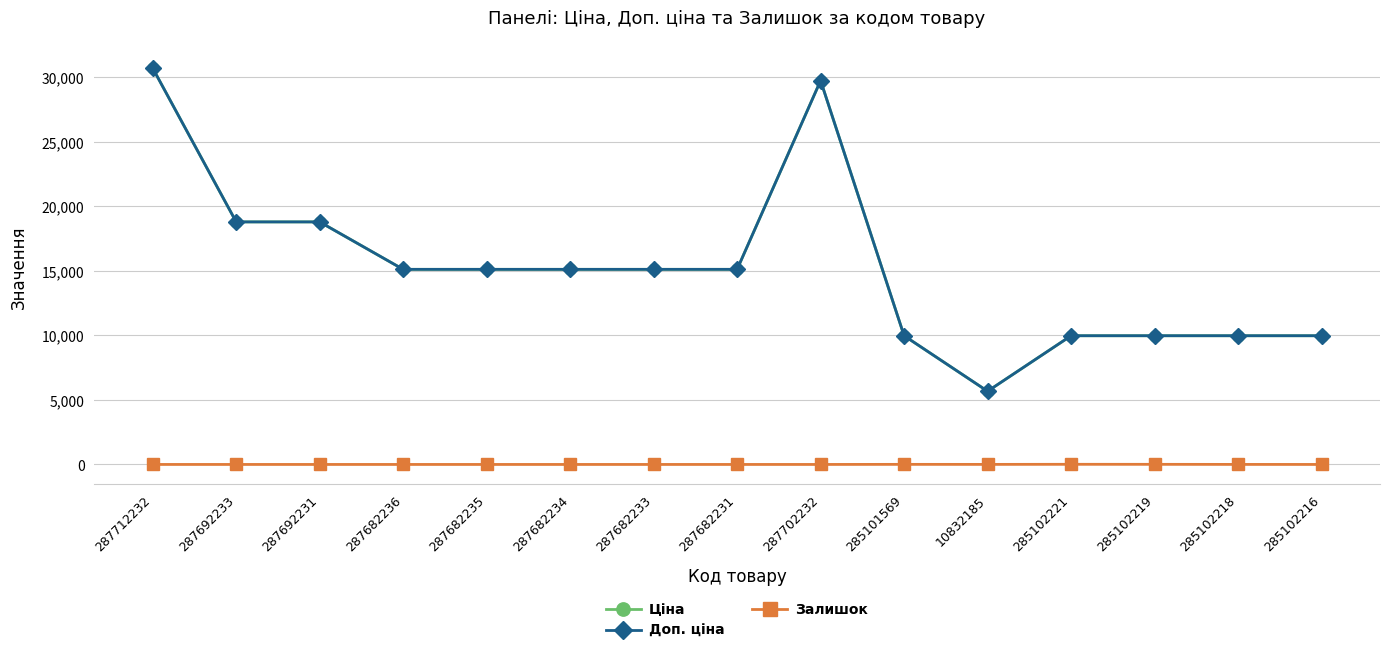

Where is Залишок nearest to the value 5?

10832185